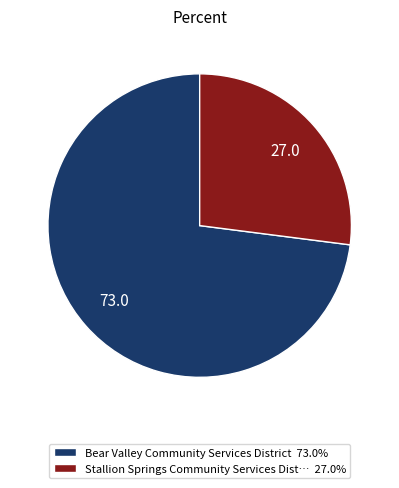

Does any single category account for the majority?

Yes